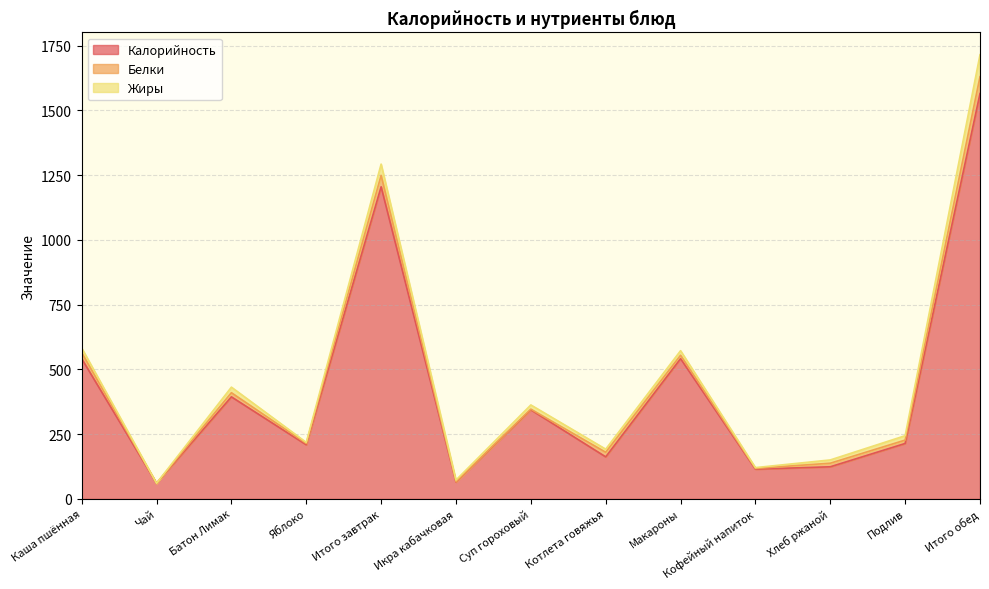

True or false: Жиры has a value of 3.2 at Кофейный напиток.

True